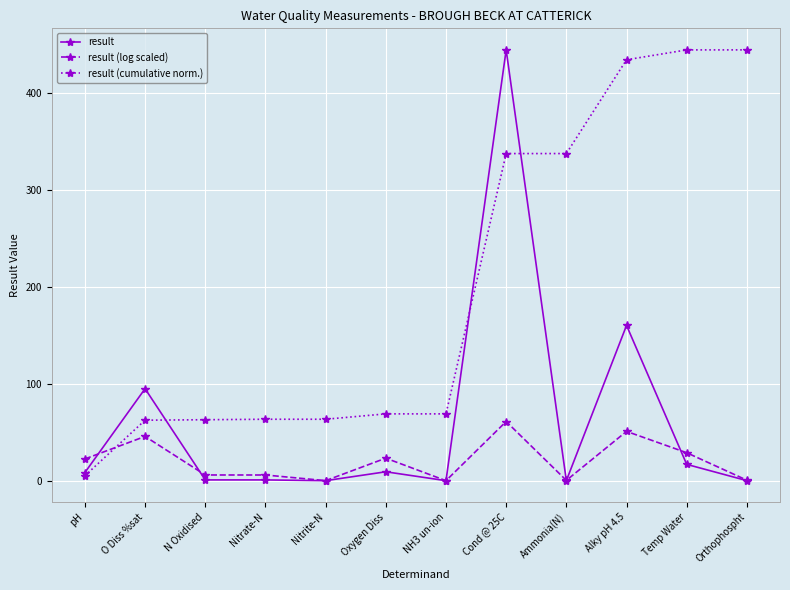

At which label does result (log scaled) first exceed 22?

pH